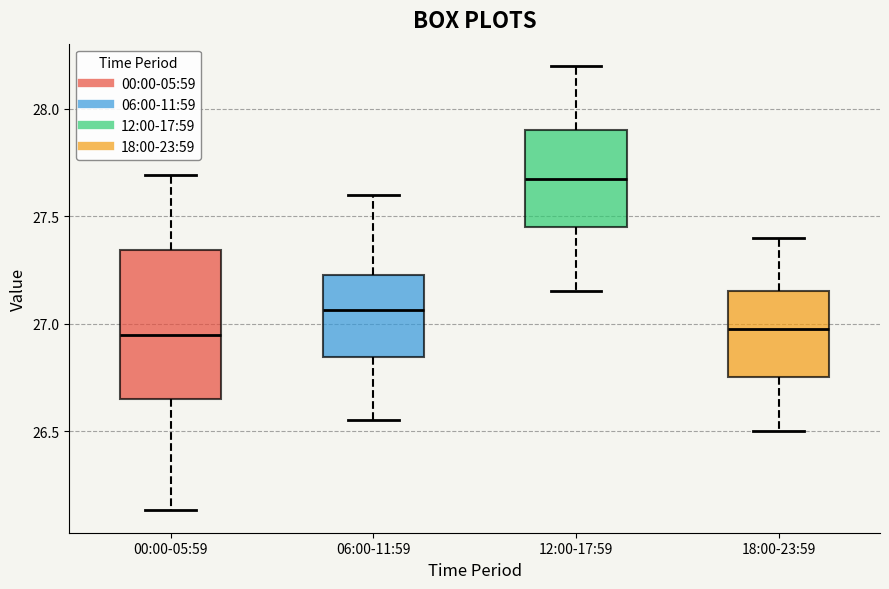

Which box's median line is the highest?

12:00-17:59